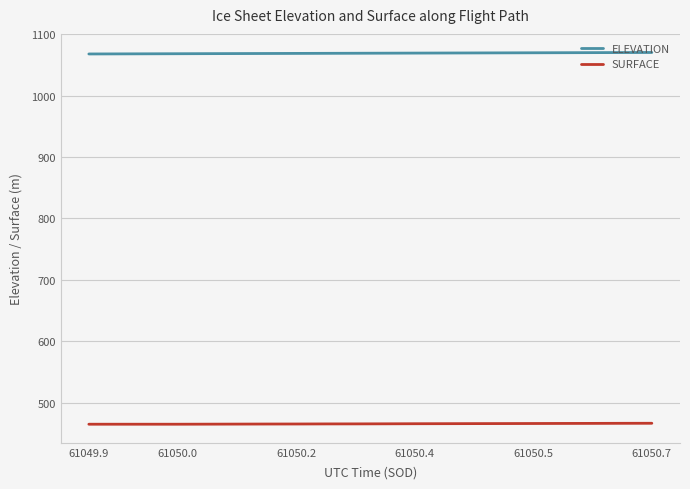

Which series has the largest total across all categories?

ELEVATION